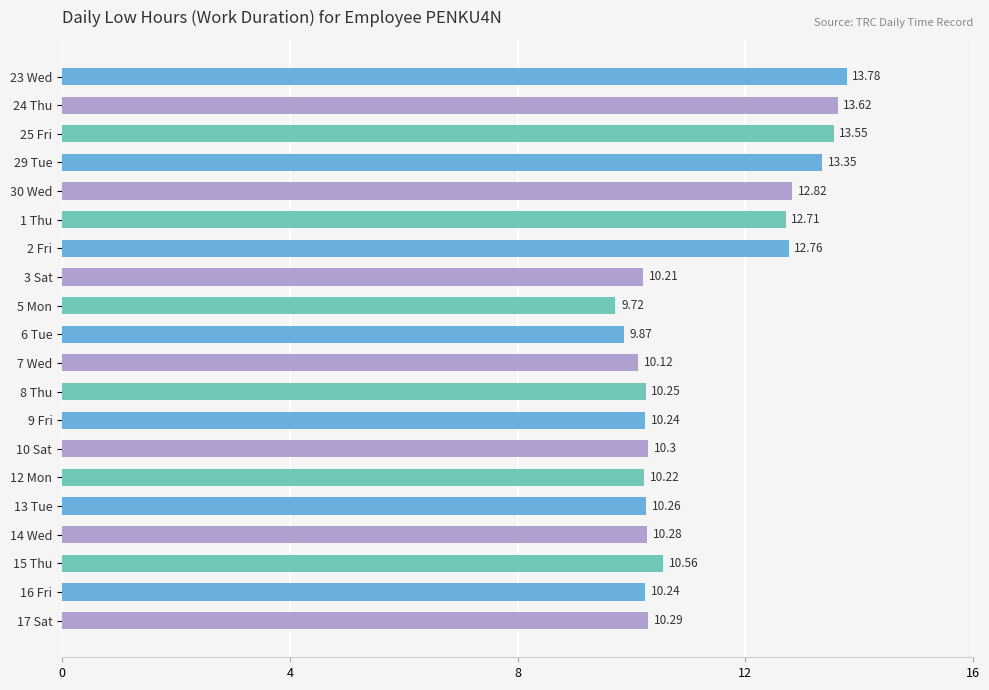

What is the difference between the maximum and second lowest values?

3.9